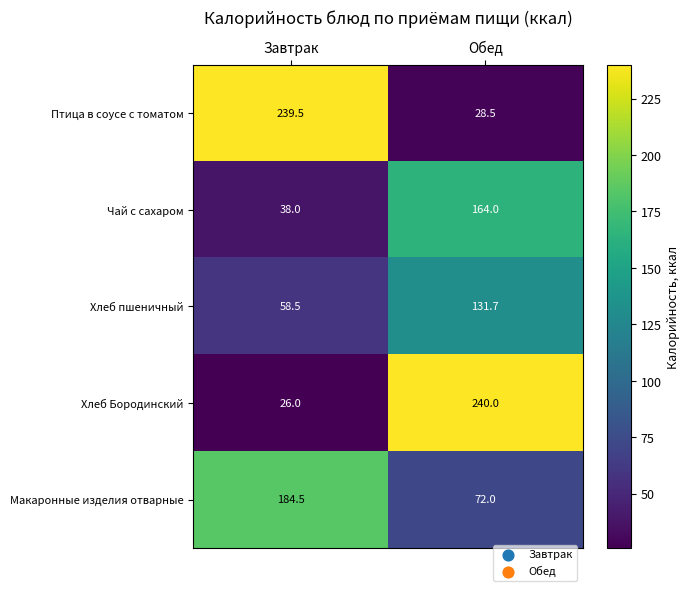

What is the sum of all Птица в соусе с томатом values?

268.0